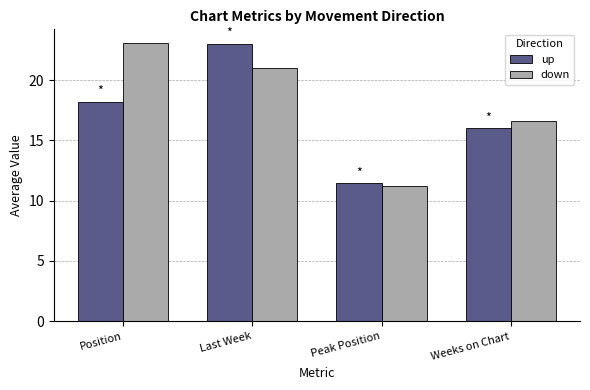

At which category is the sum across all series the highest?

Last Week